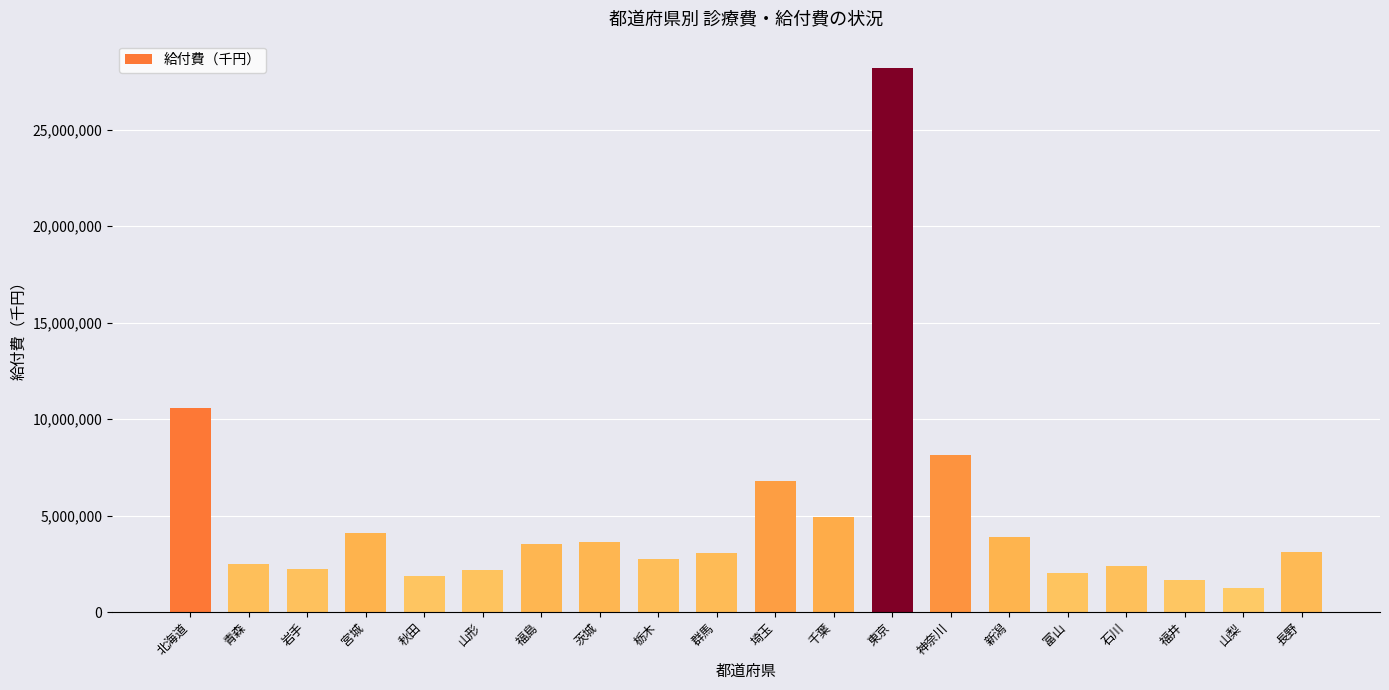

What is the sum of the values at 福井 and 山梨?

2941385.3